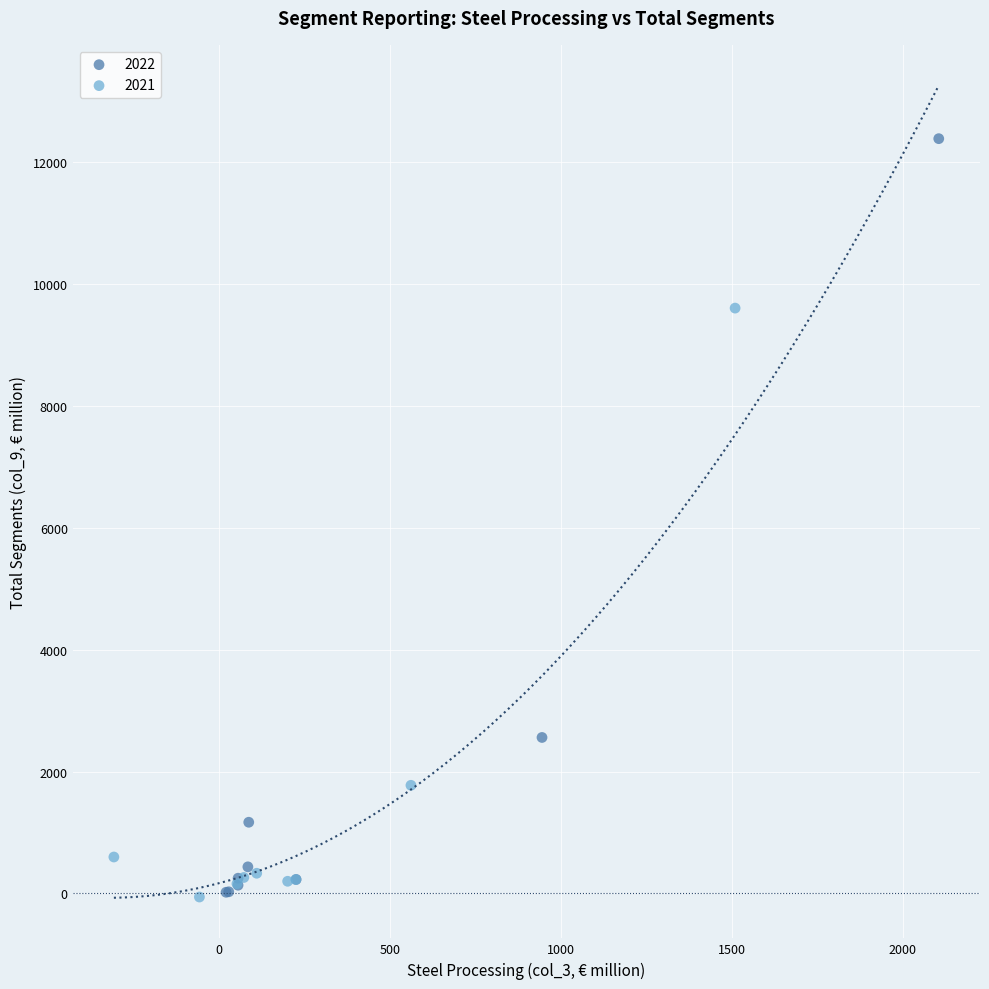

Which series has the widest spread of Y values?

2022